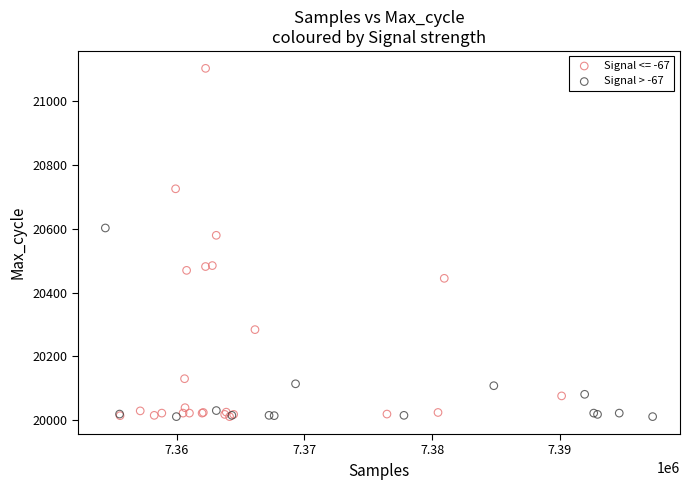

Which series contains the highest Y value?

Signal <= -67